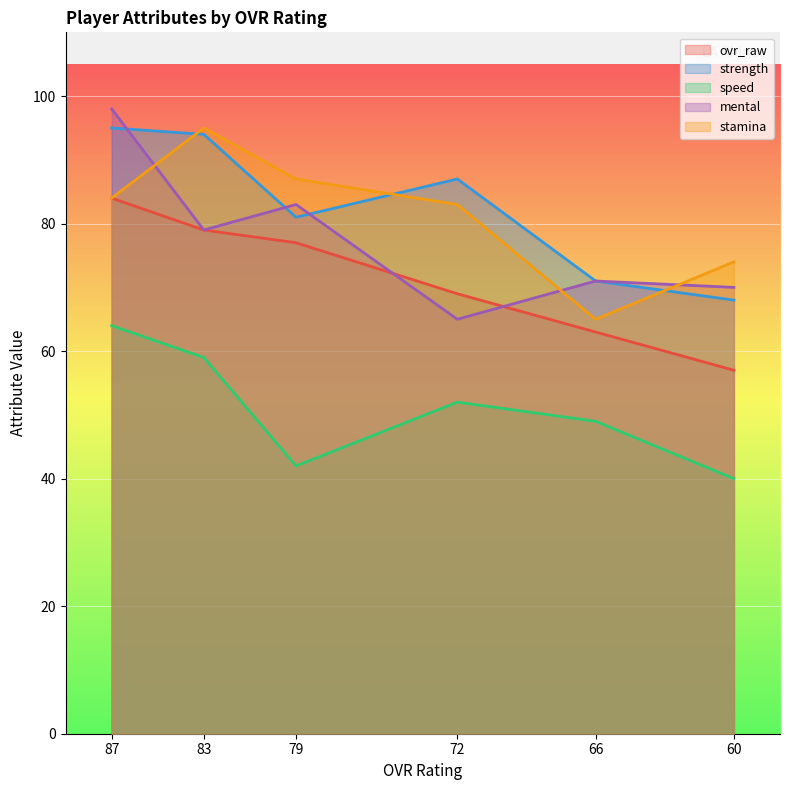

True or false: mental and speed cross at least once.

False